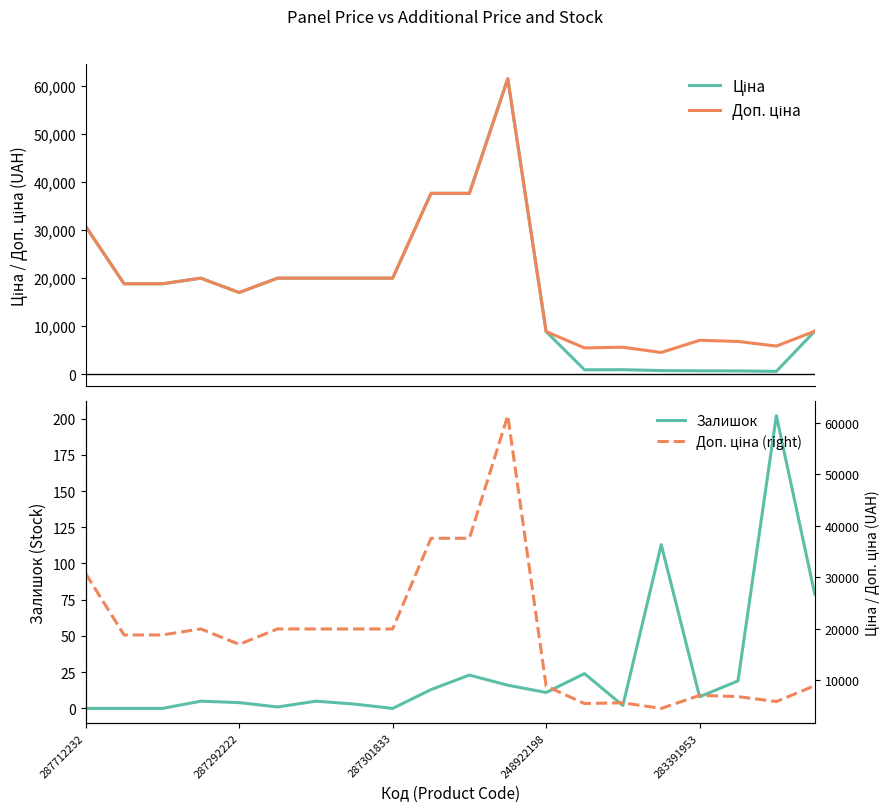

The Доп. ціна (right) series shows 19964.2 at 5. True or false?

True